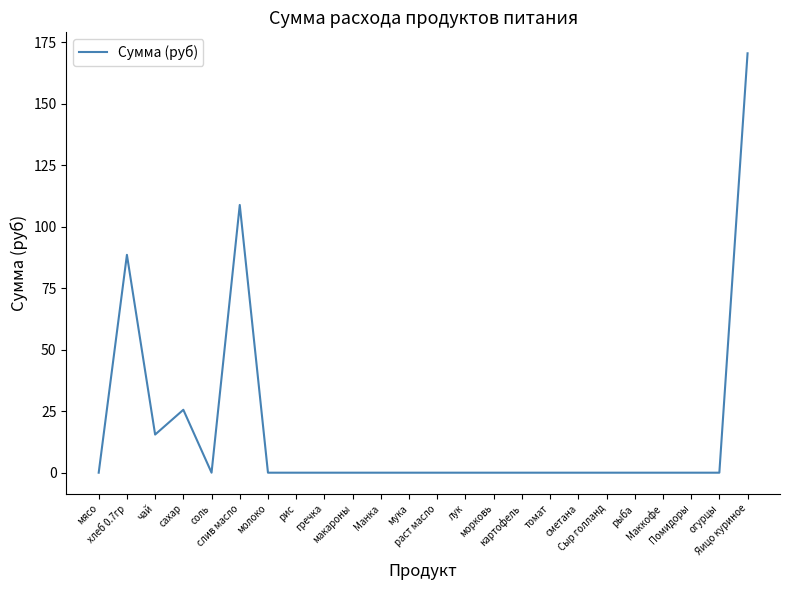

What is the difference between the maximum and minimum values?

170.5